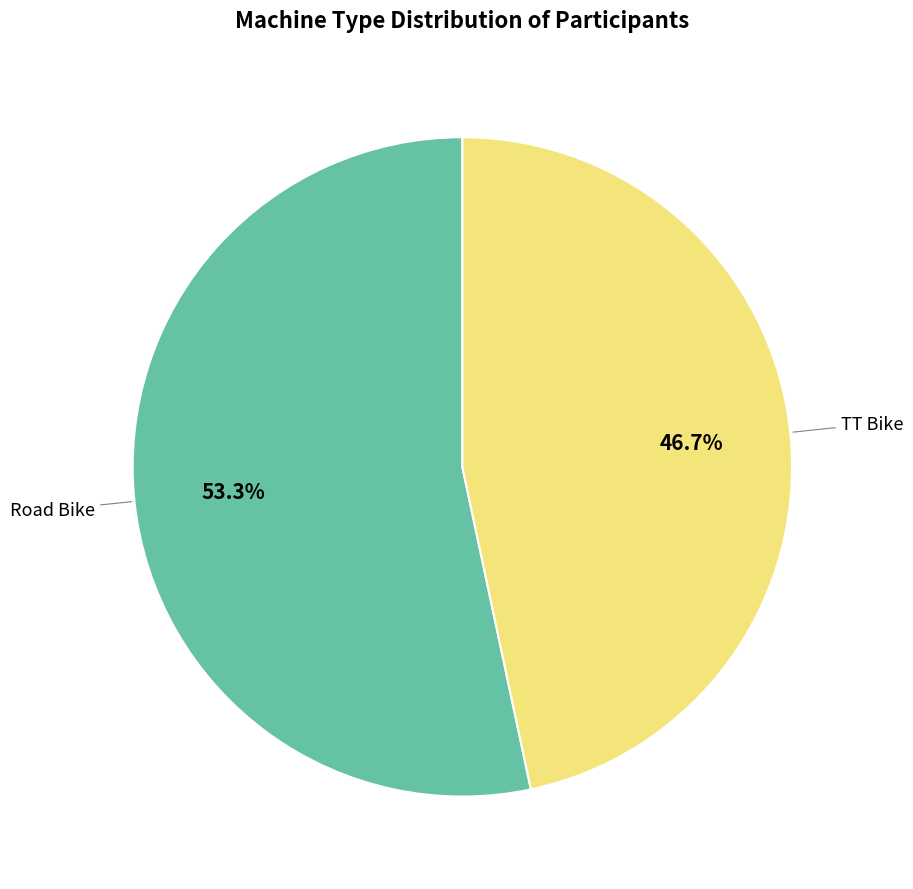

Is there a majority slice in this chart?

Yes